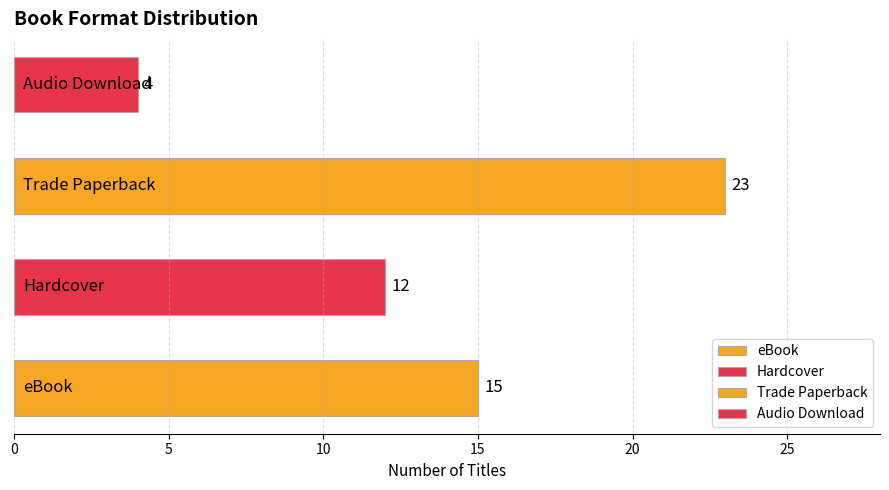

What is the smallest value displayed?

4